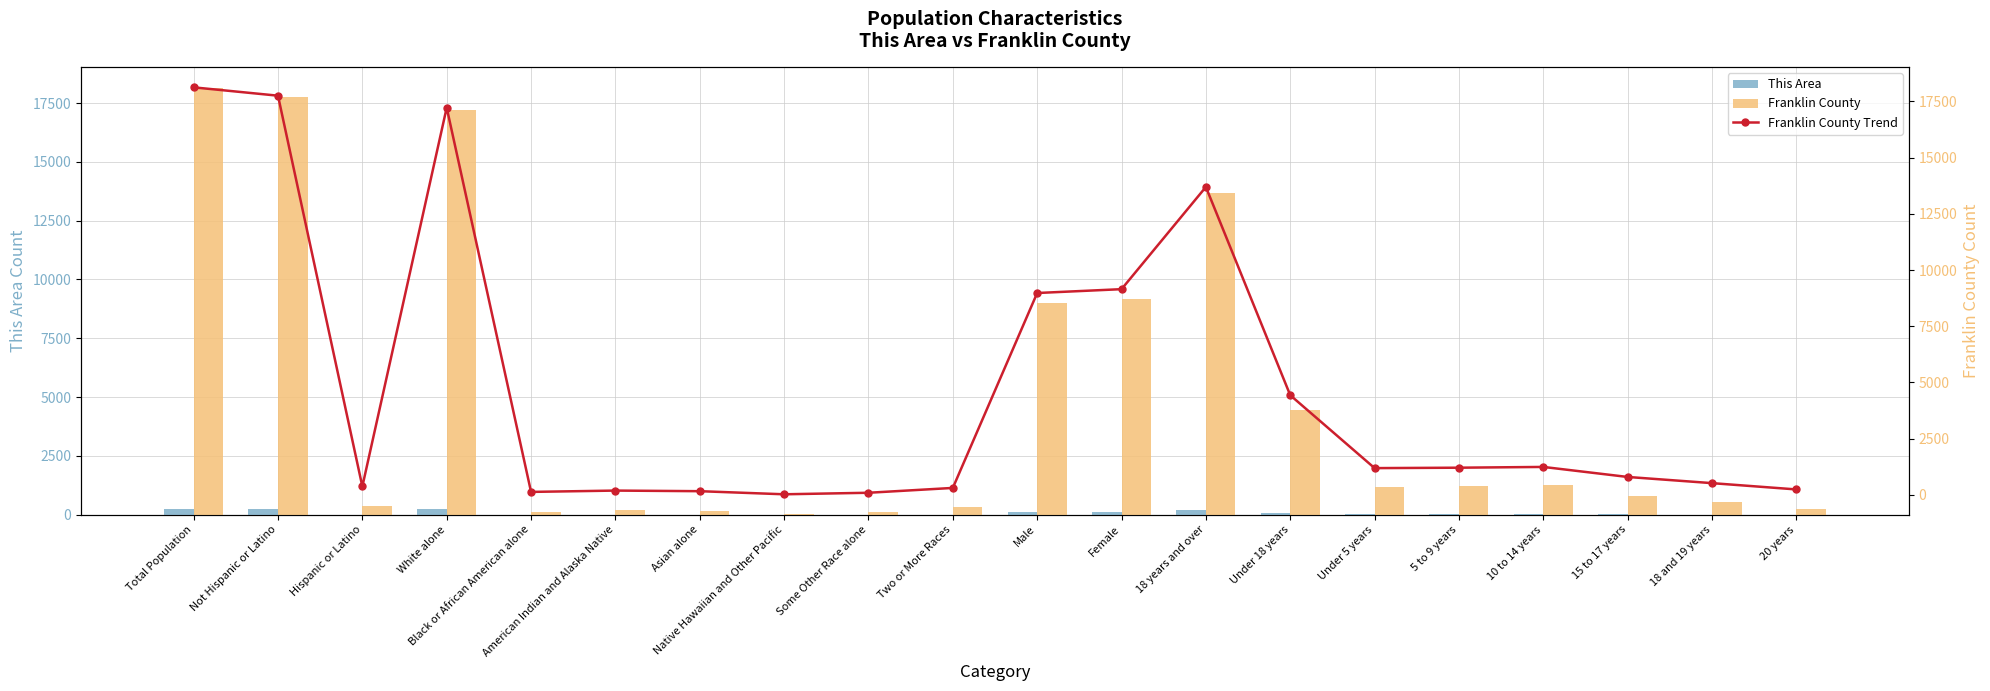

What is the average value of the Franklin County series?

4791